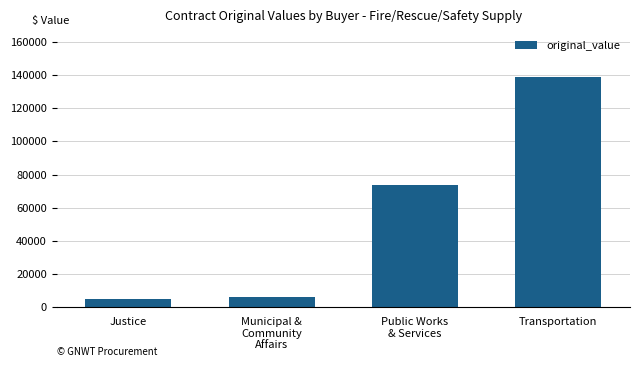

What is the value of the 4th bar from the left?

138777.2